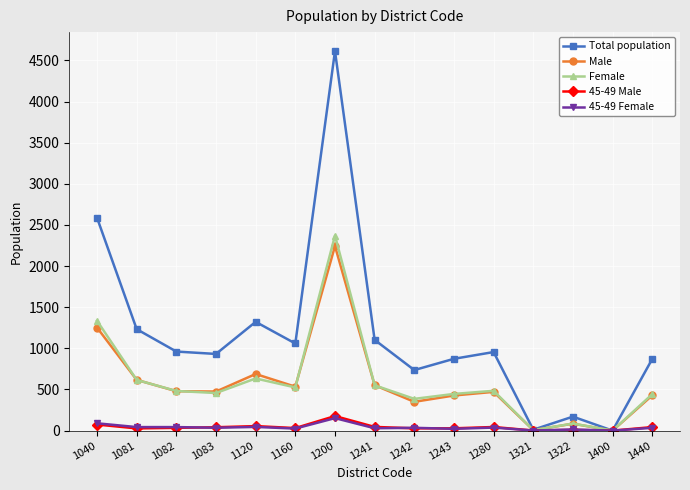

At which category is the sum across all series the highest?

1200